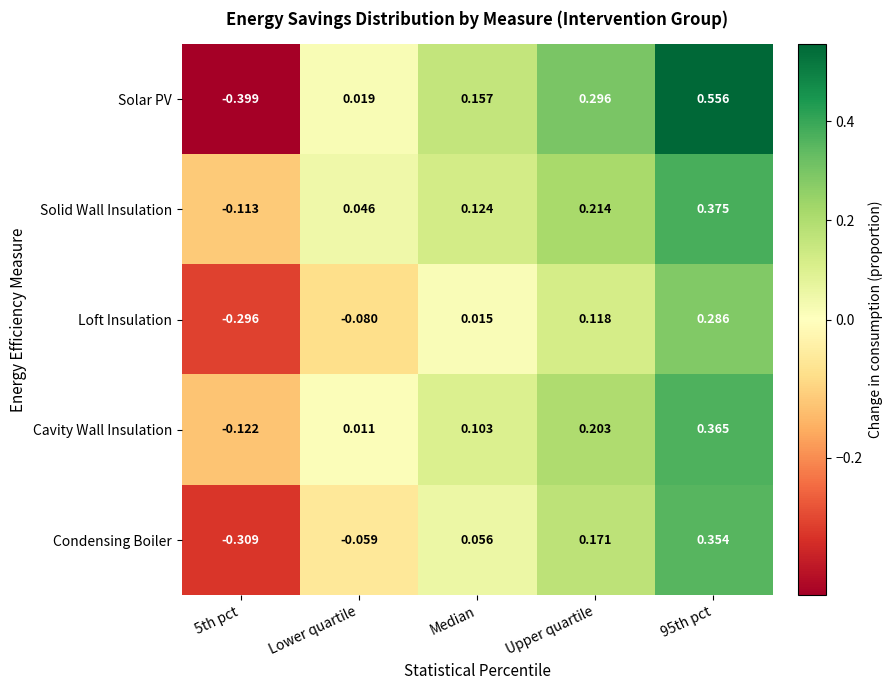

How many series are shown in this chart?

5